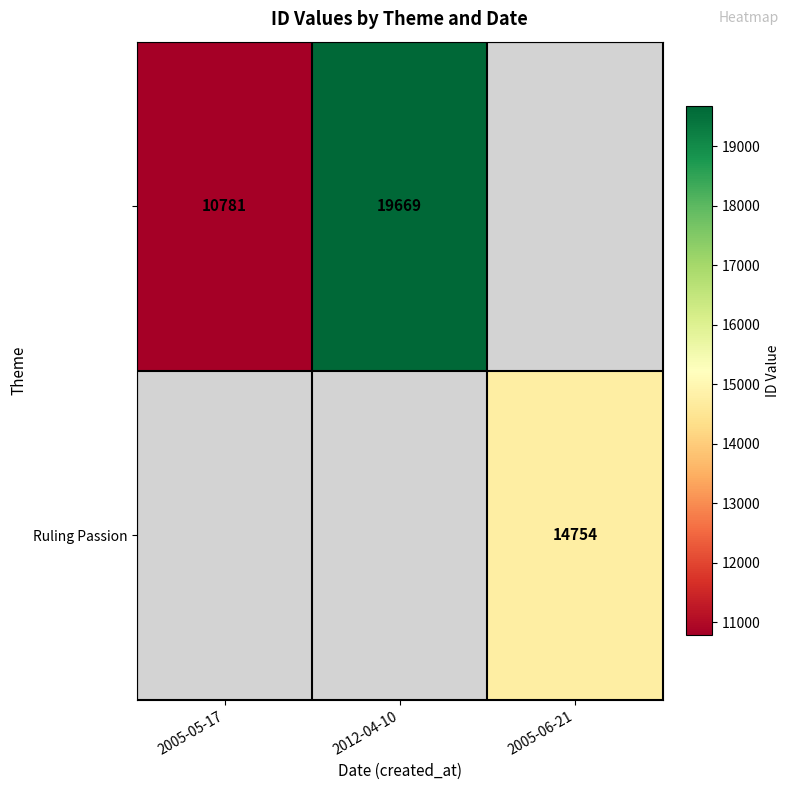

Between 2005-05-17 and 2012-04-10, which is larger?

2012-04-10